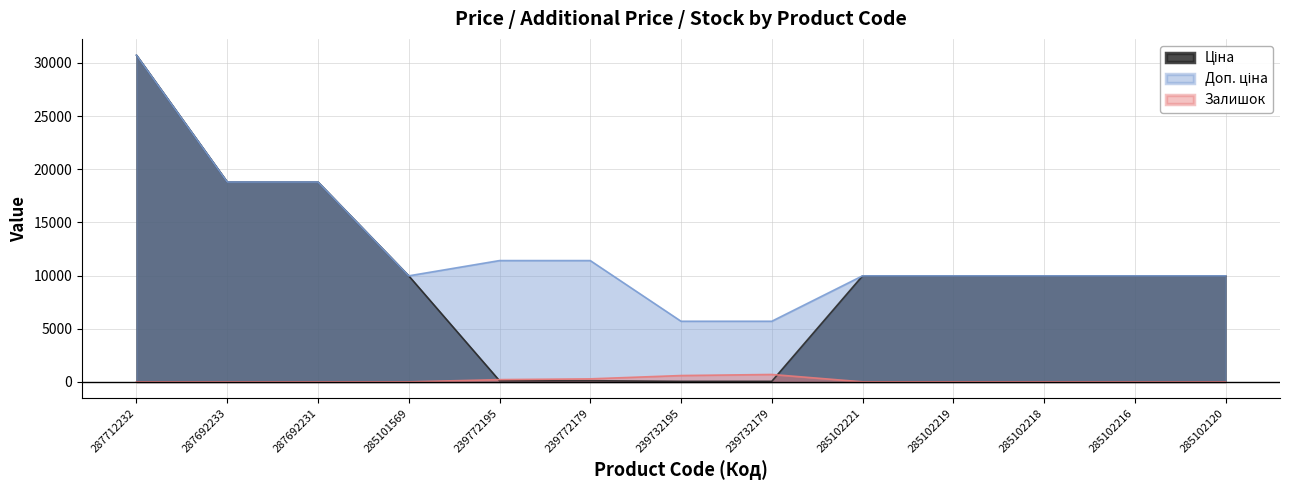

Which label corresponds to the smallest value in the chart?

287712232